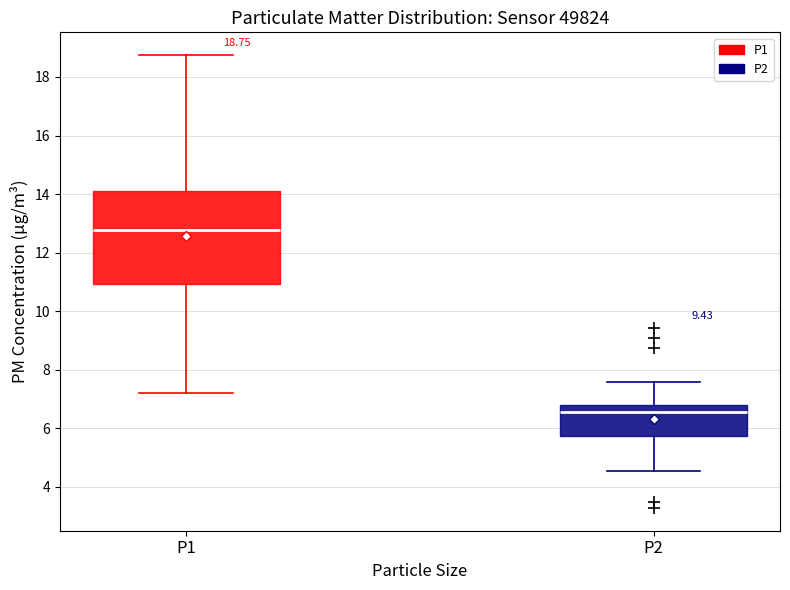

Comparing the boxes themselves (not the whiskers), which one is the tallest?

P1